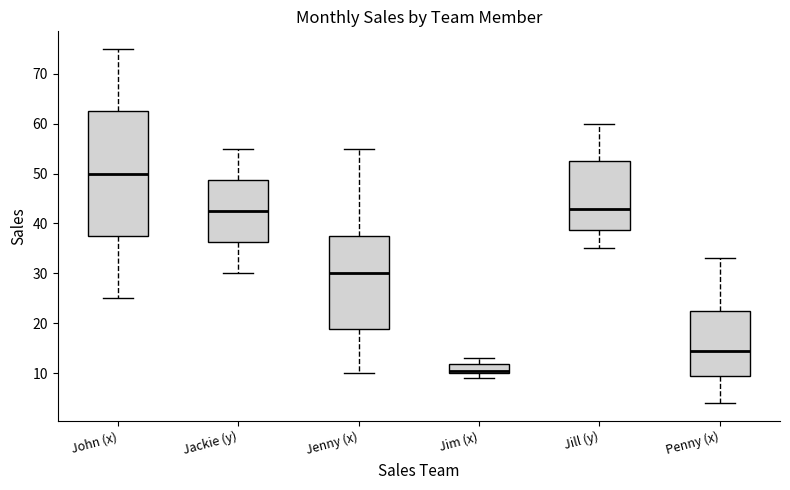

Which box has the lowest median line?

Jim (x)